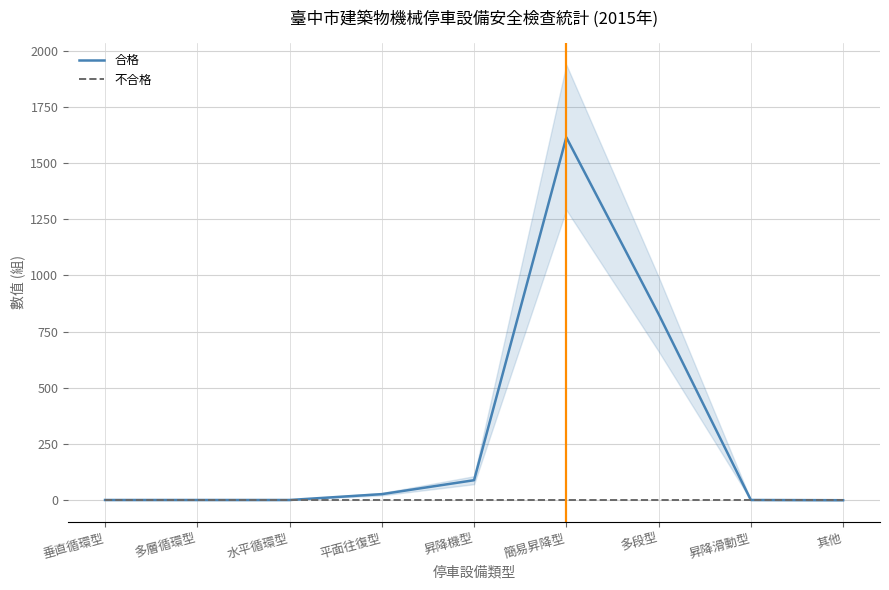

What is the label of the 2nd point from the right?

昇降滑動型